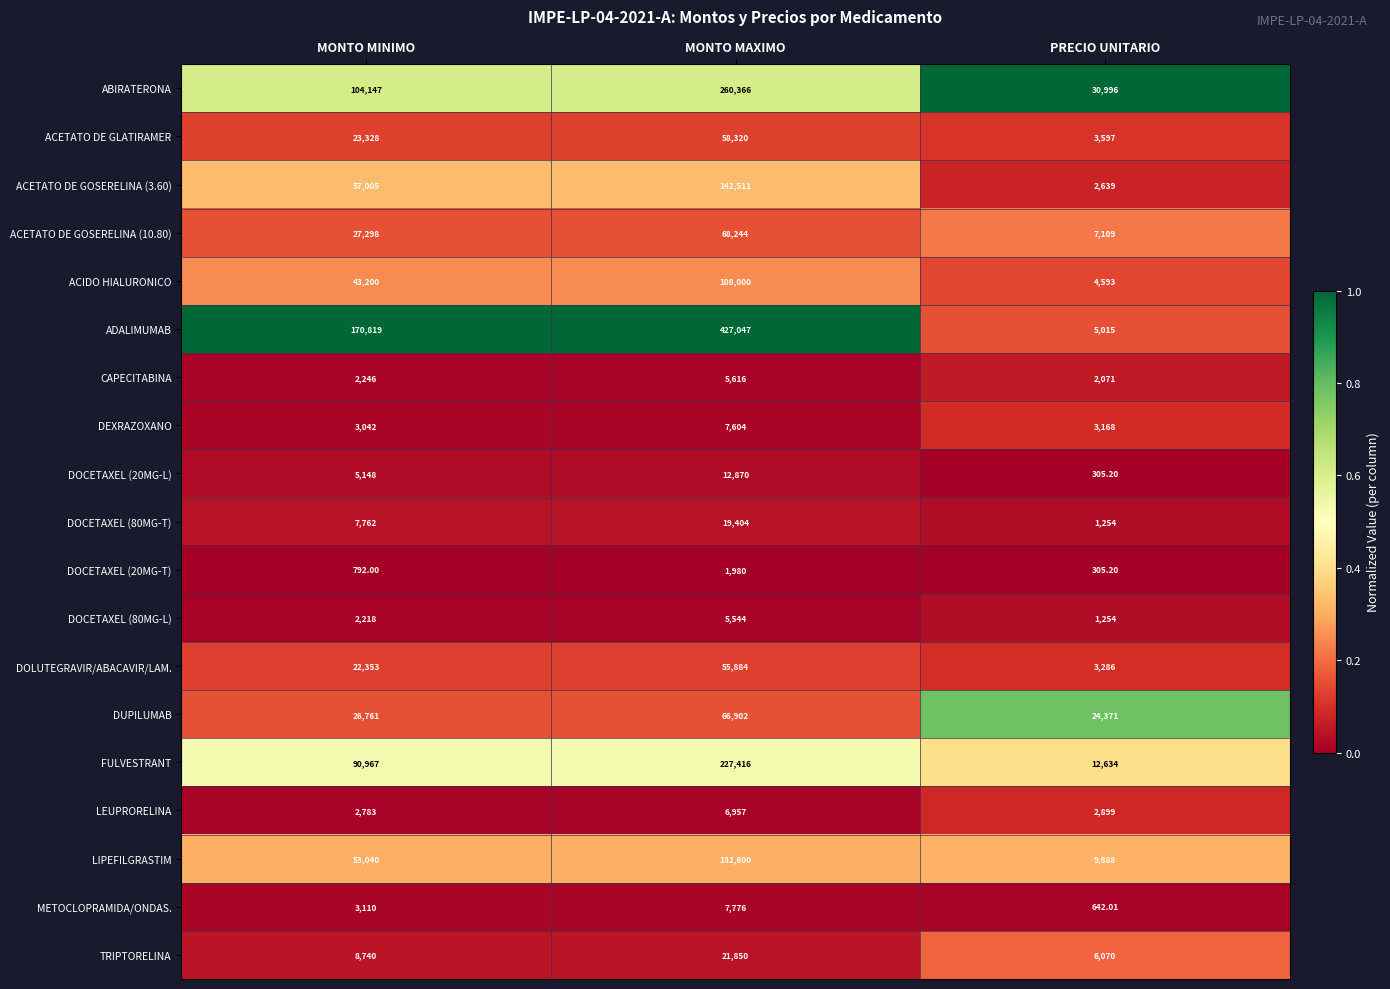

At which category does the chart reach its minimum across all series?

PRECIO UNITARIO